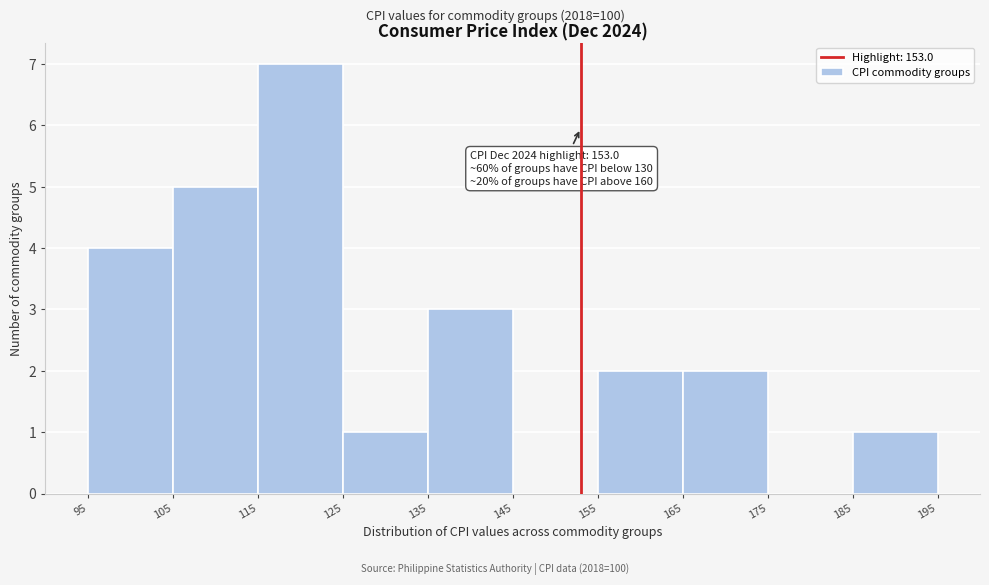

Which range on the x-axis has the tallest bar?

115 to 125